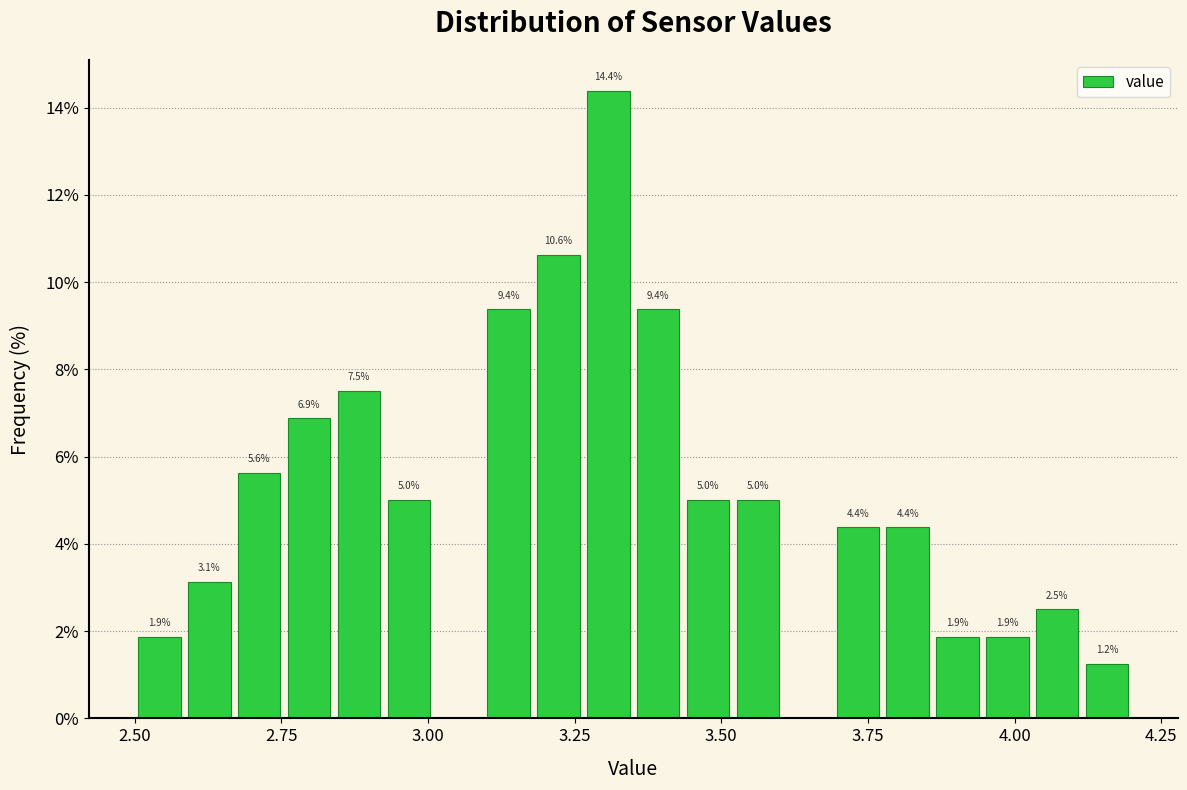

Read against the x-axis, roughly where is the centre of the tallest bar?

3.30